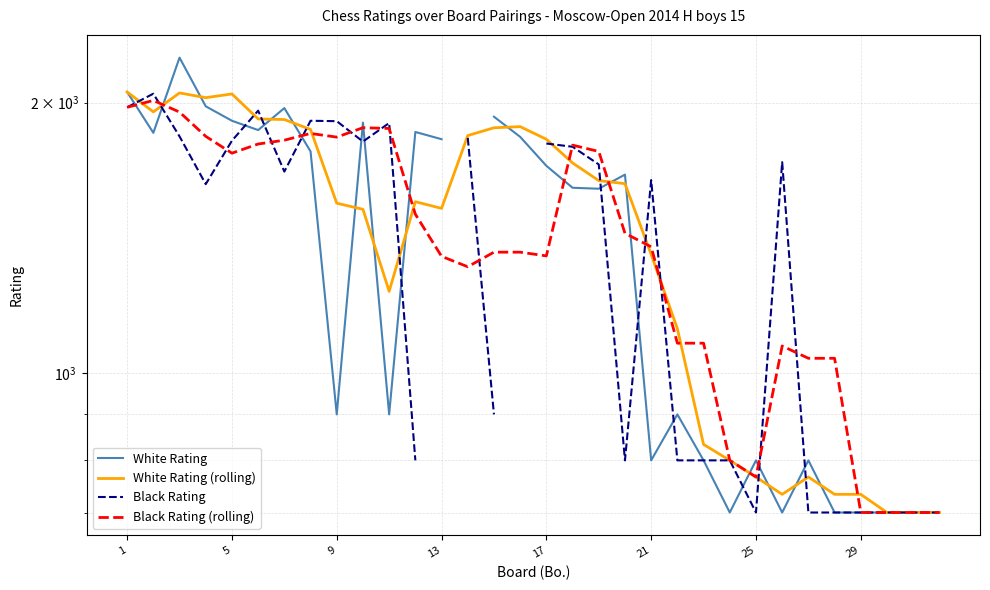

What is the difference between the maximum and minimum values in the Black Rating series?

1346.0